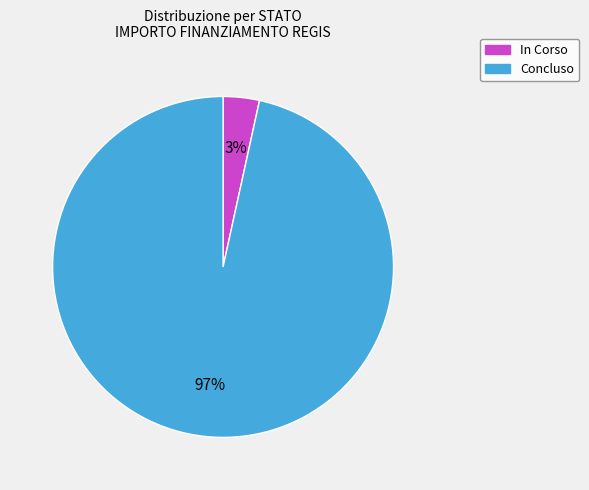

To the nearest percent, what is the average slice percentage?

50%